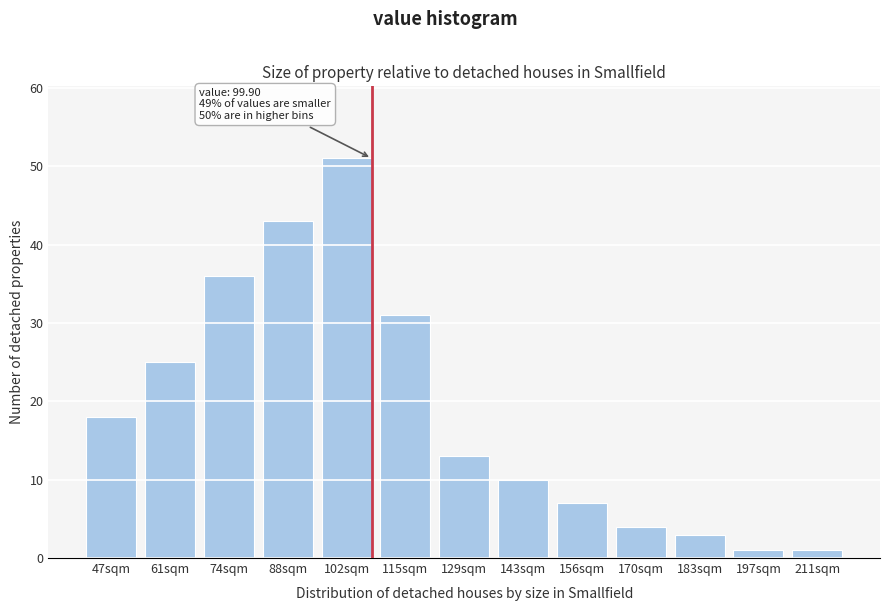

Reading right to left, extract all data points from this chart.

1	1	3	4	7	10	13	31	51	43	36	25	18